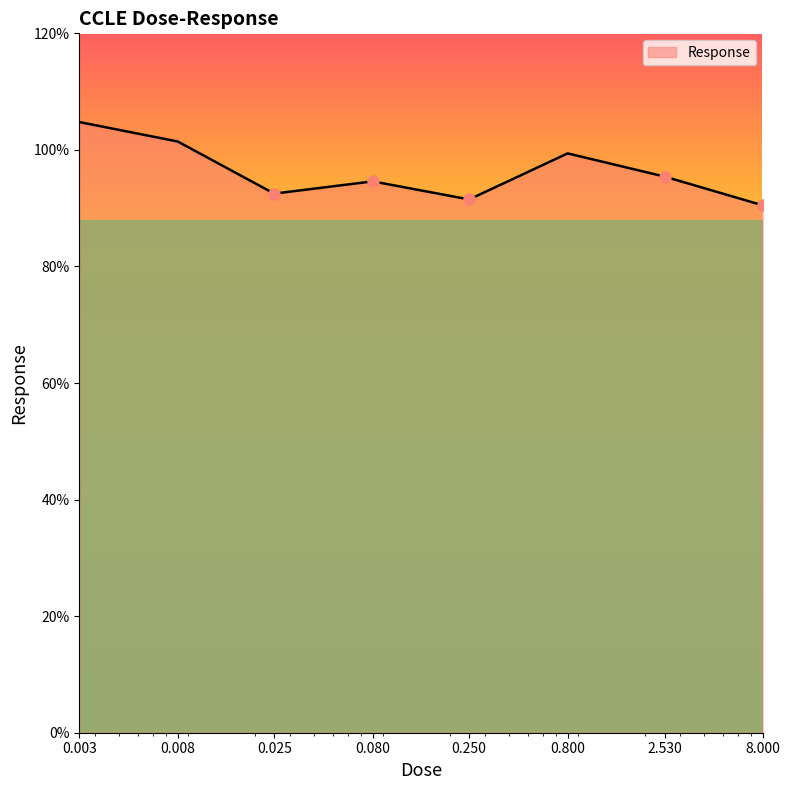

What is the average value?

96.3